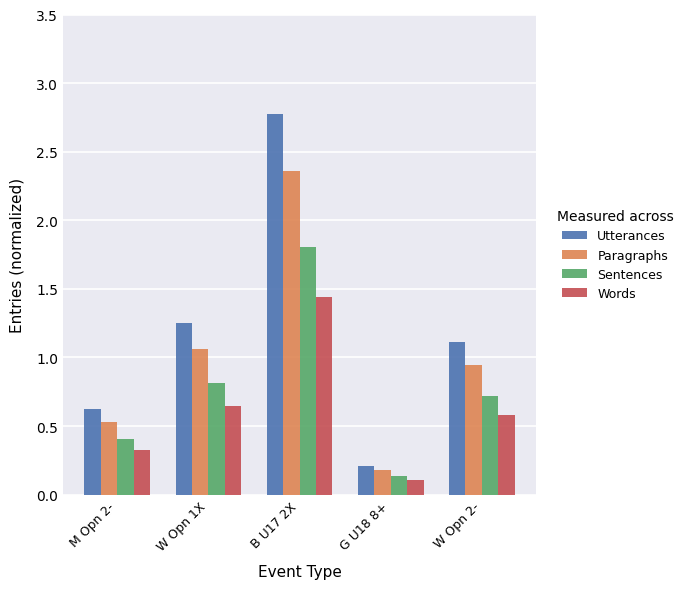

Is the value of Words at G U18 8+ greater than the value of Utterances at G U18 8+?

No